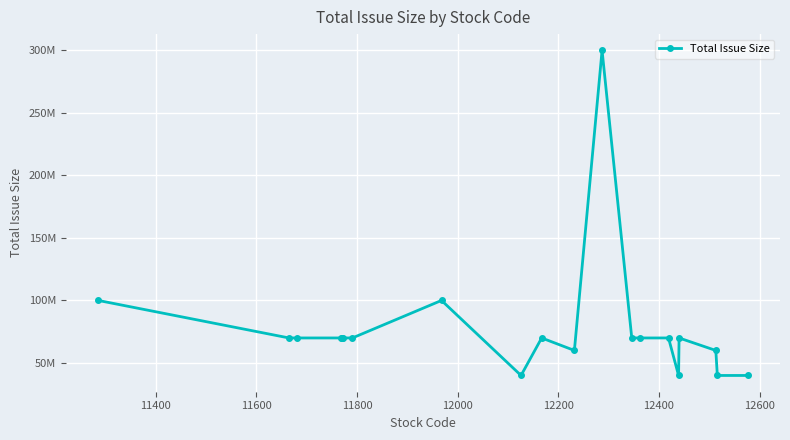

Does the chart have visible grid lines?

Yes